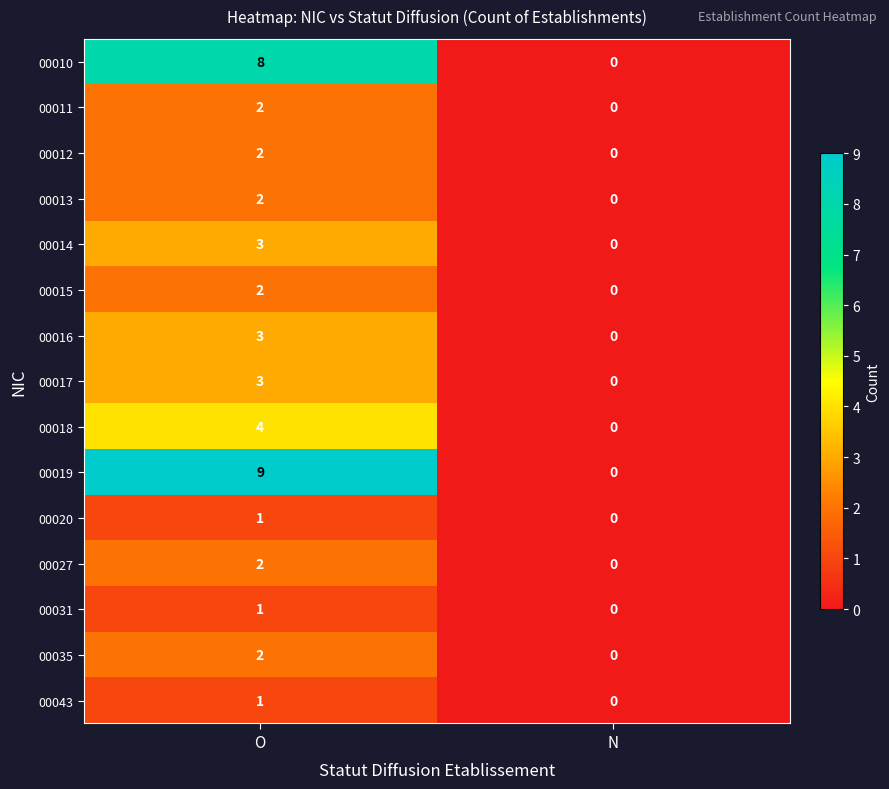

Which series changed the most between O and N?

00019